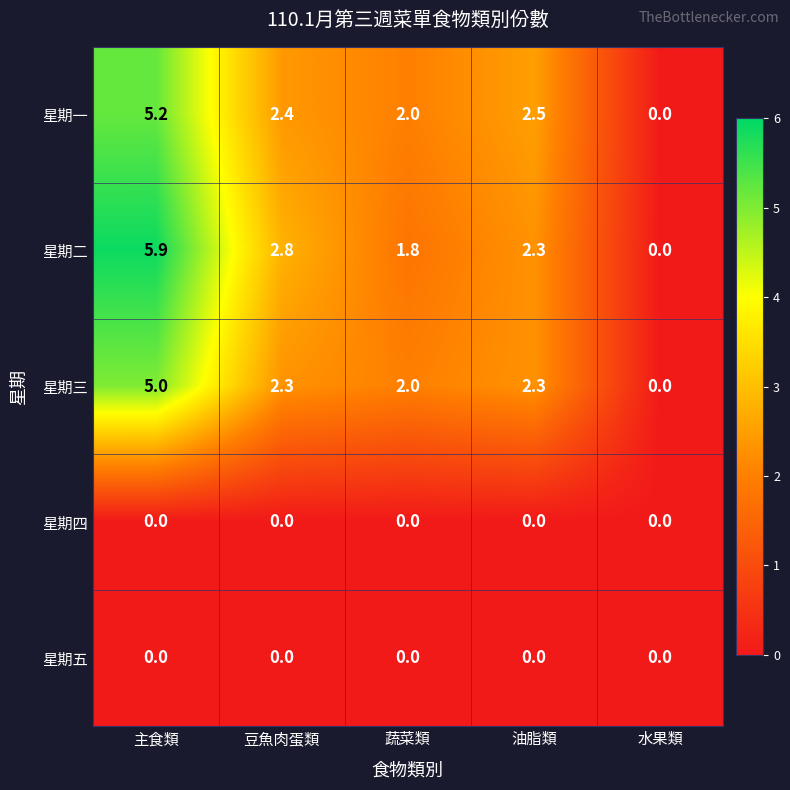

True or false: 星期二 has a value of 1.8 at 蔬菜類.

True